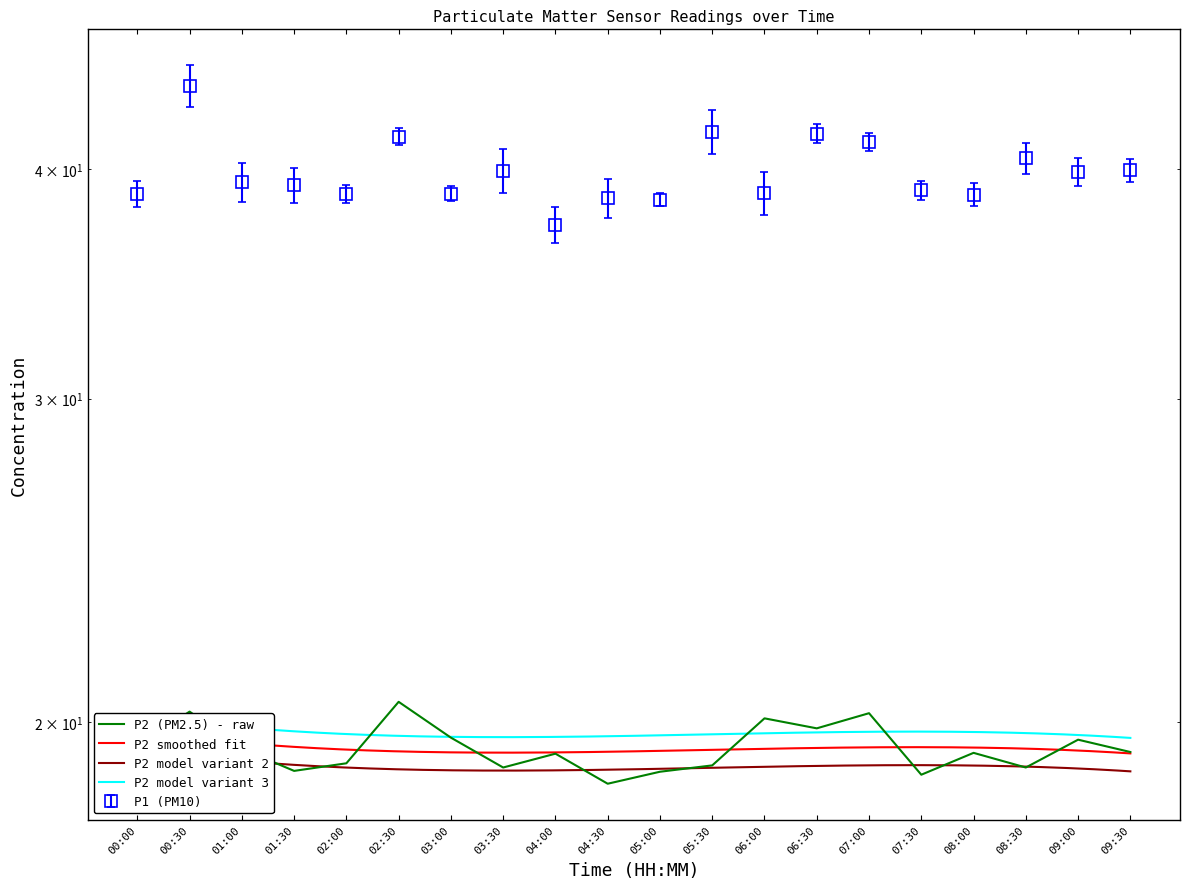

Between 07:00 and 00:30, which is larger?

00:30